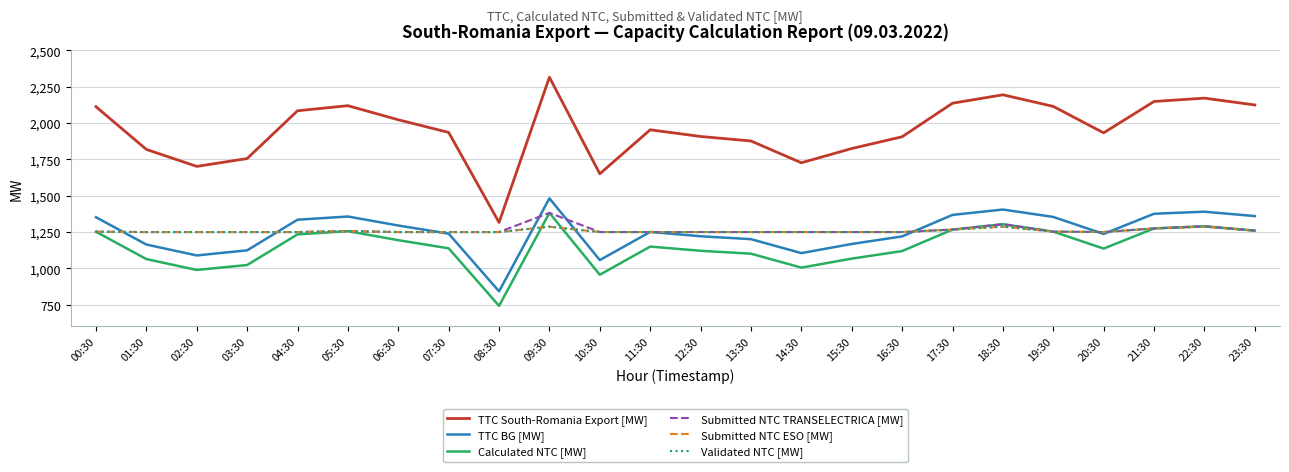

List the series in order of their peak value, lowest first.

Submitted NTC ESO [MW], Validated NTC [MW], Calculated NTC [MW], Submitted NTC TRANSELECTRICA [MW], TTC BG [MW], TTC South-Romania Export [MW]